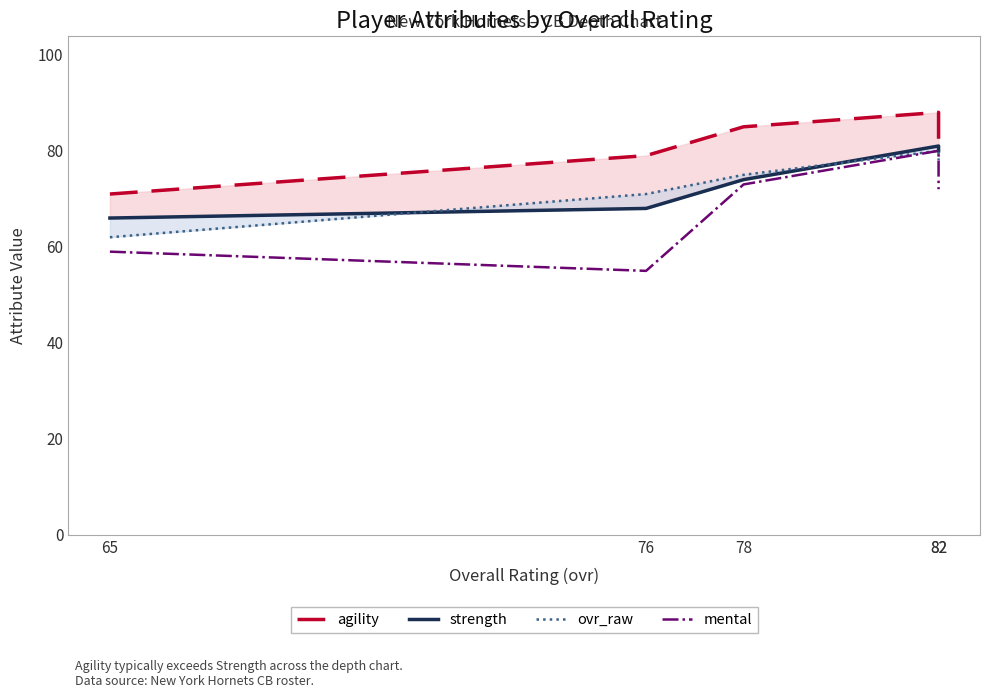

True or false: agility and ovr_raw intersect in this chart.

False